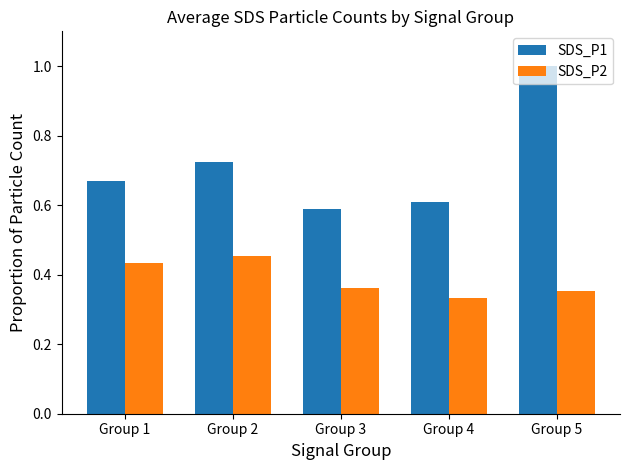

The value of SDS_P1 at Group 5 is 1.0. True or false?

True